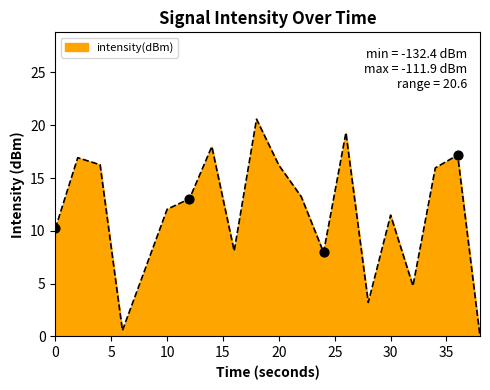

What is the difference between the maximum and minimum values?

20.6